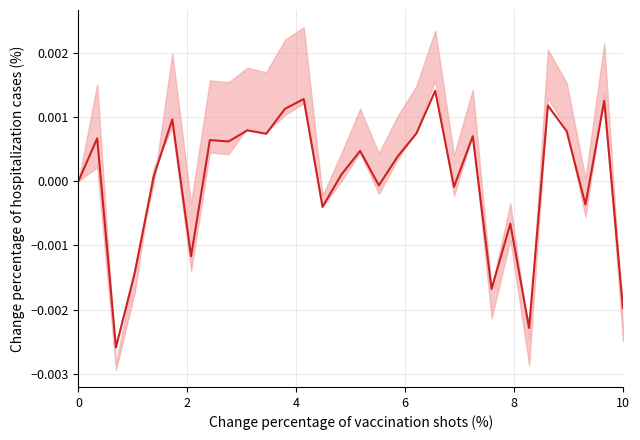

How many categories are shown in the chart?

30